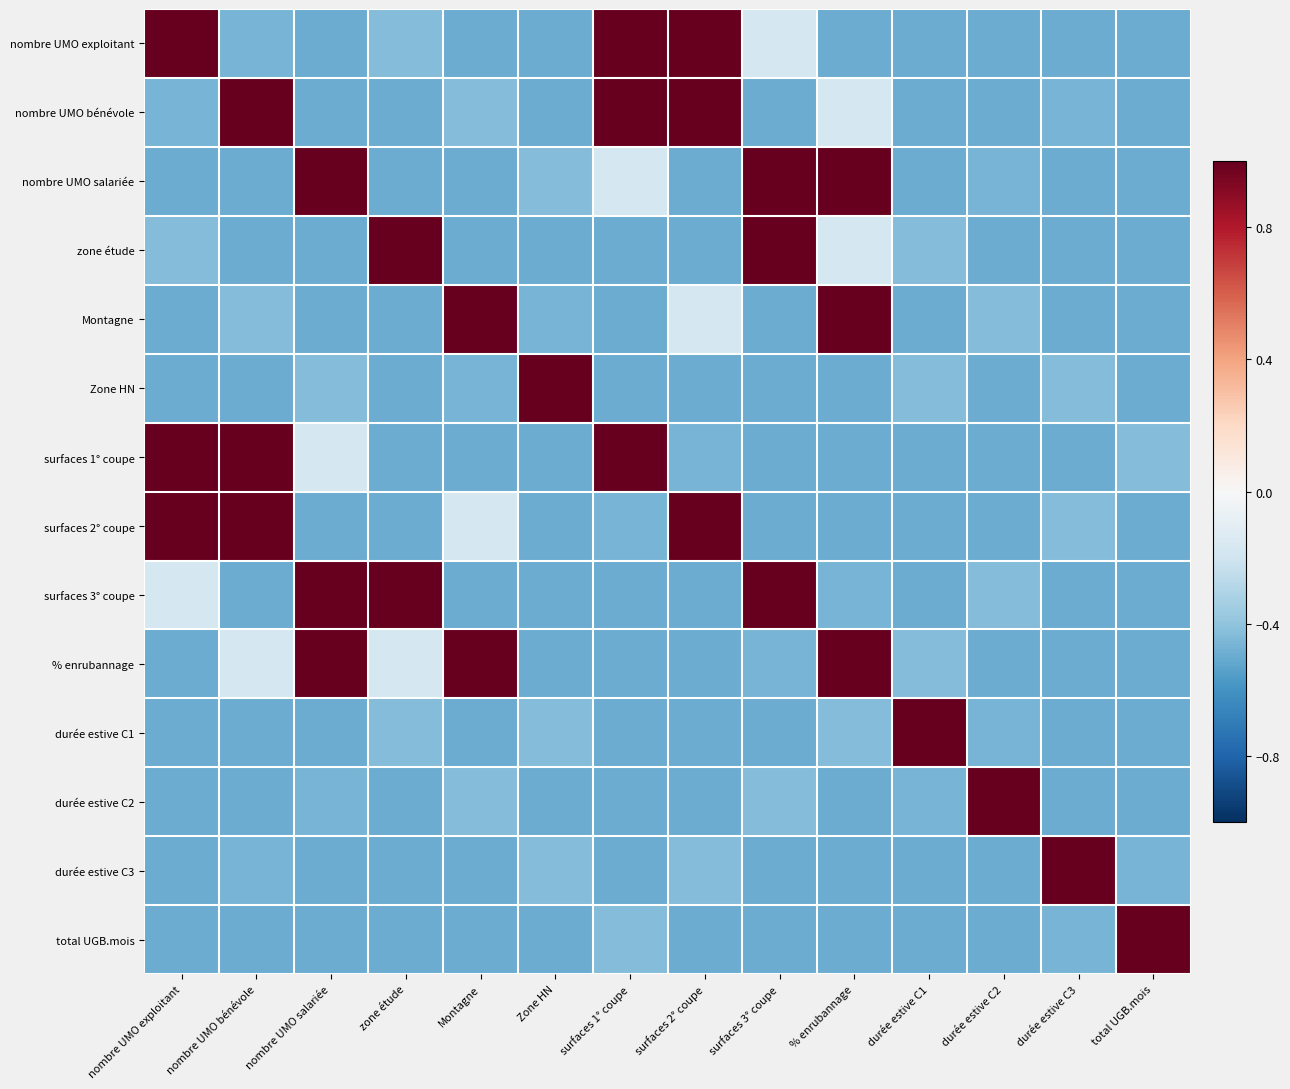

How many distinct data groups are displayed?

14